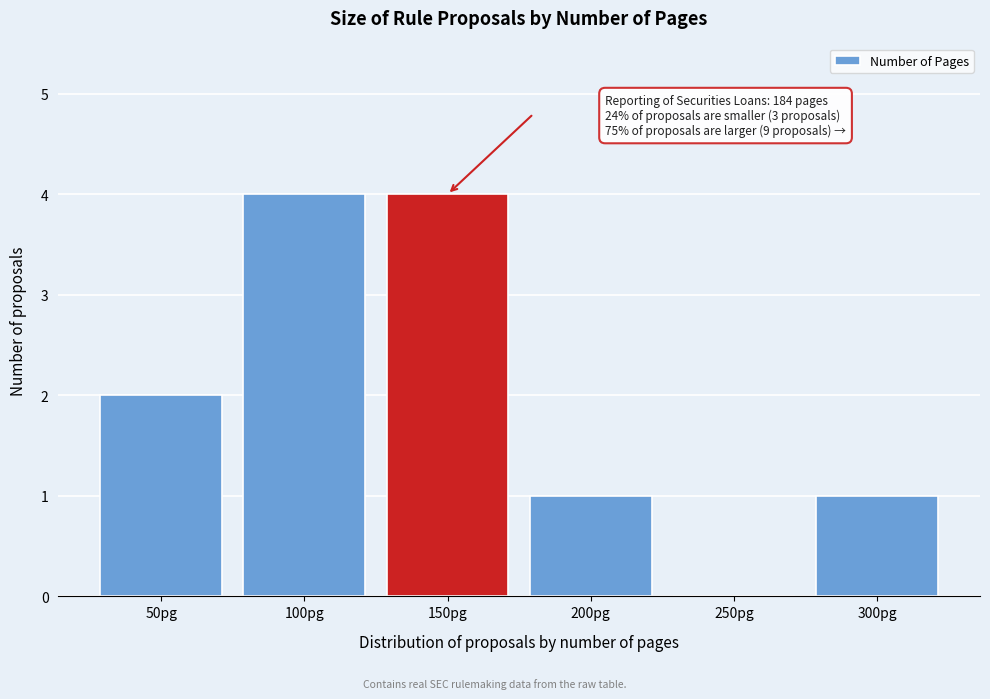

Reading left to right, extract all data points from this chart.

50pg=2	100pg=4	150pg=4	200pg=1	250pg=0	300pg=1